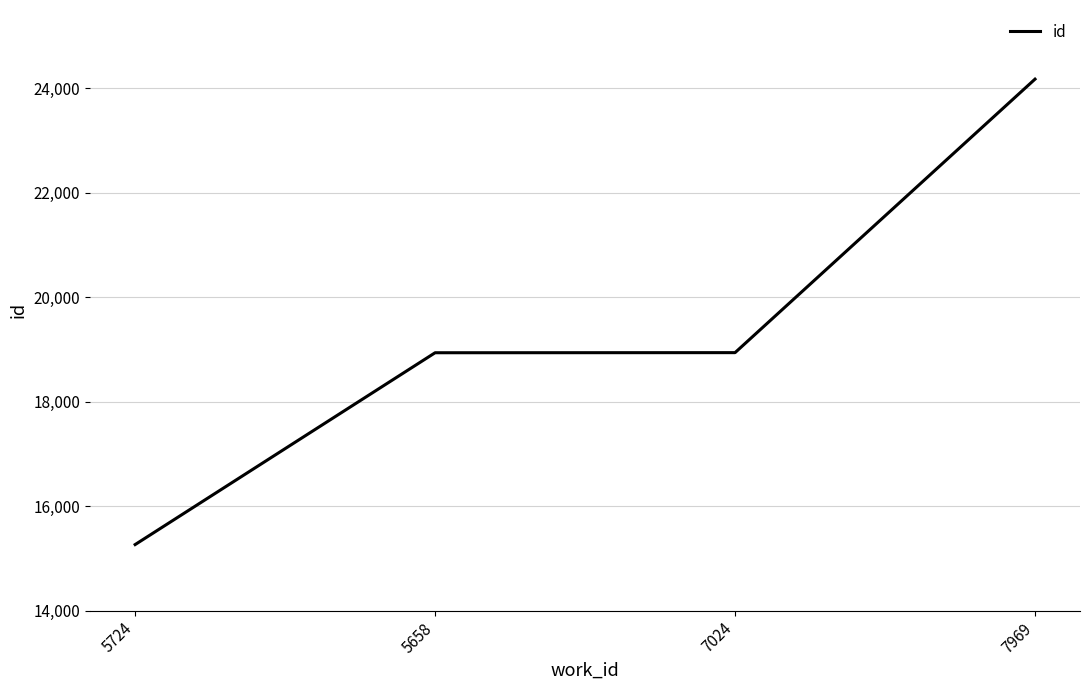

The chart shows a value of 34522 at 7969. True or false?

False